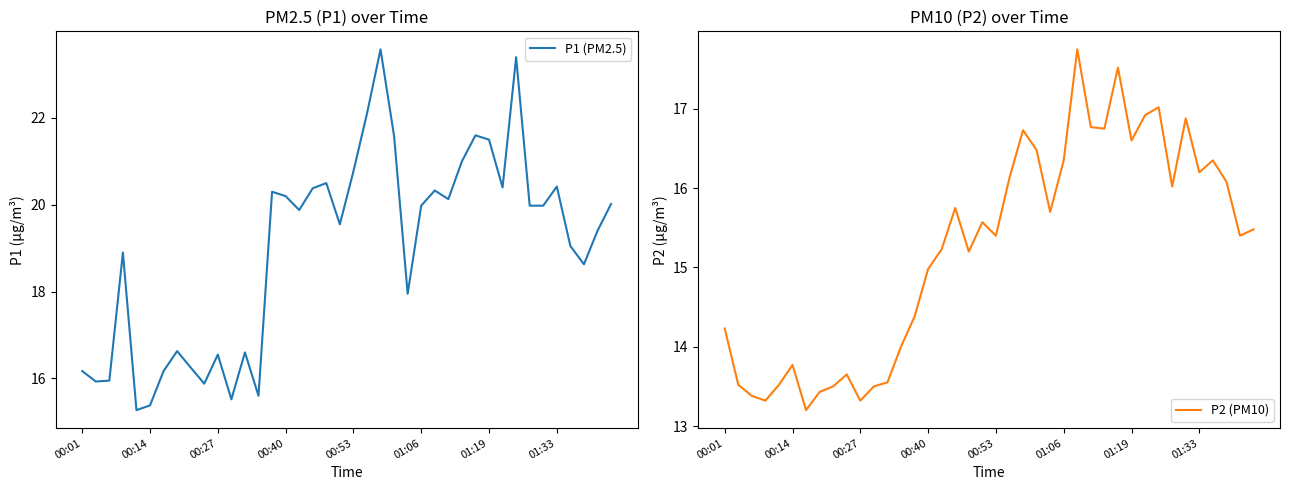

What is the maximum value for P1 (PM2.5)?

23.6